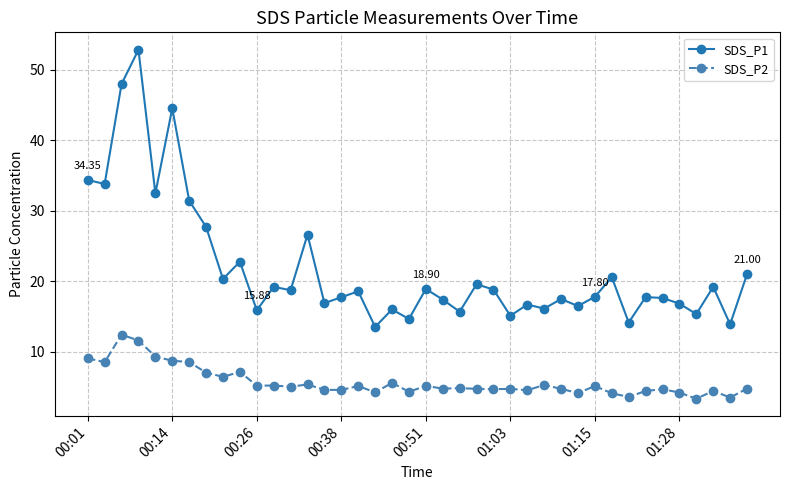

How many lines are shown in the chart?

2